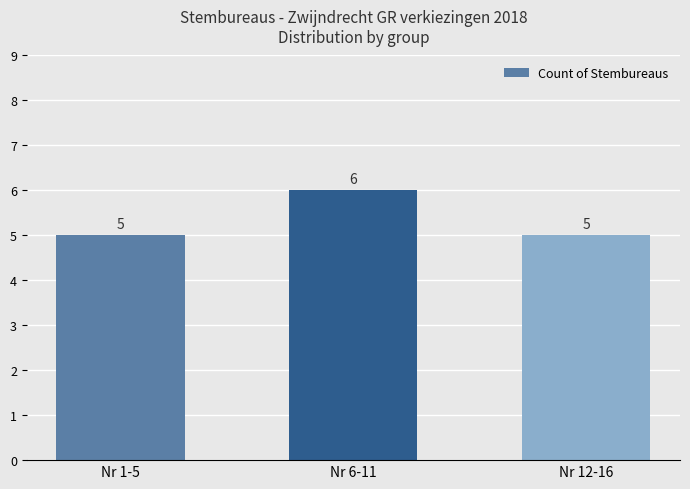

How many values are between 5 and 6?

3